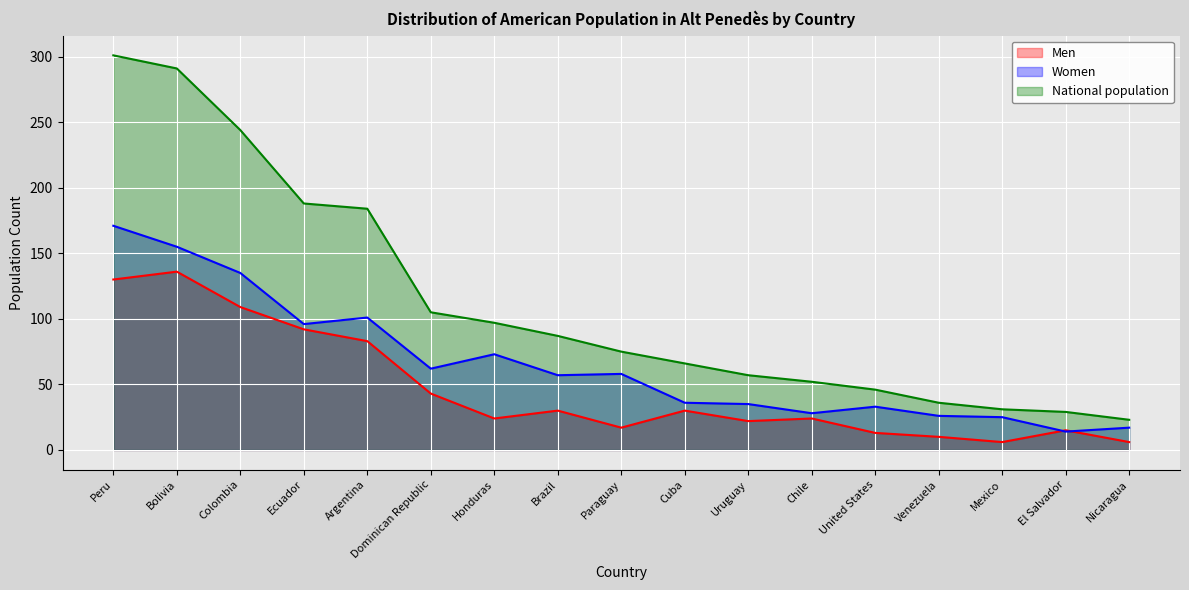

What is the label of the 12th point from the left?

Chile